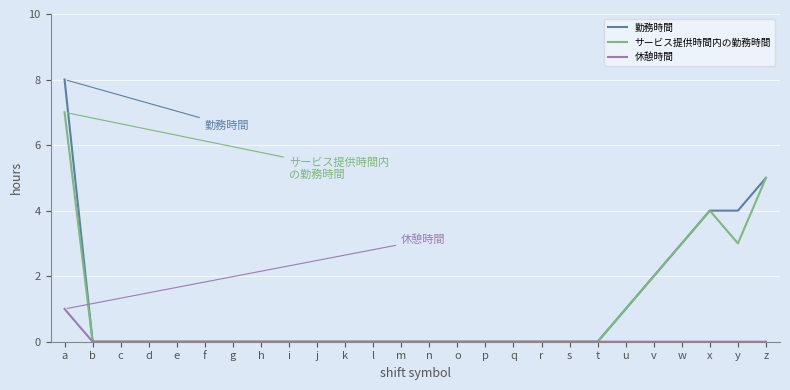

Which label corresponds to the largest value in the chart?

a